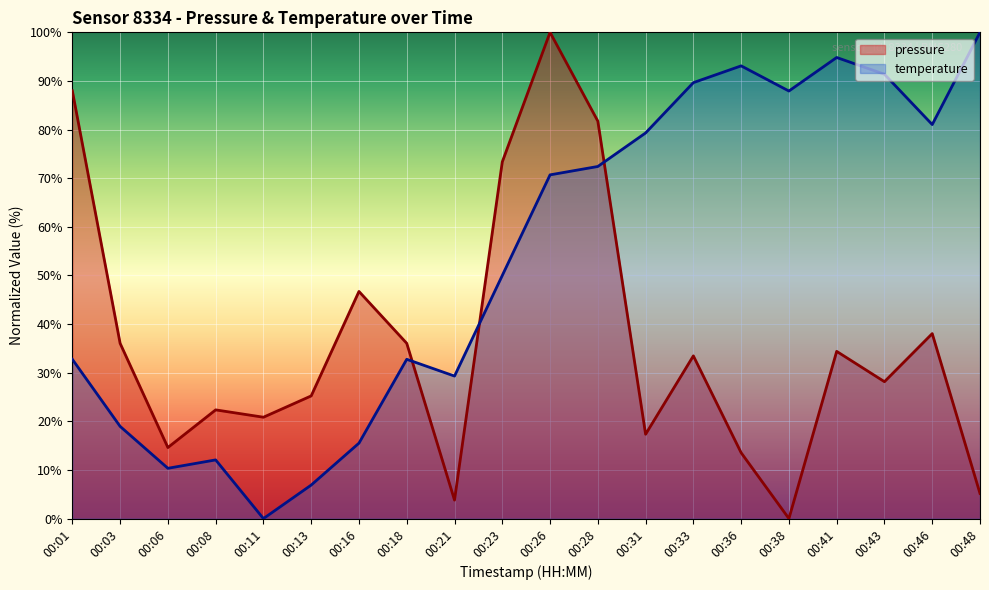

How many values in temperature are above zero?

19